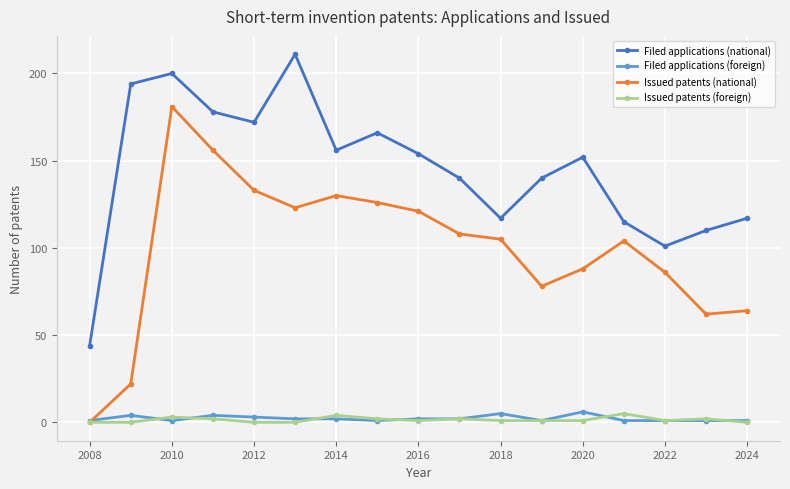

Which series has the largest range (max minus min)?

Issued patents (national)